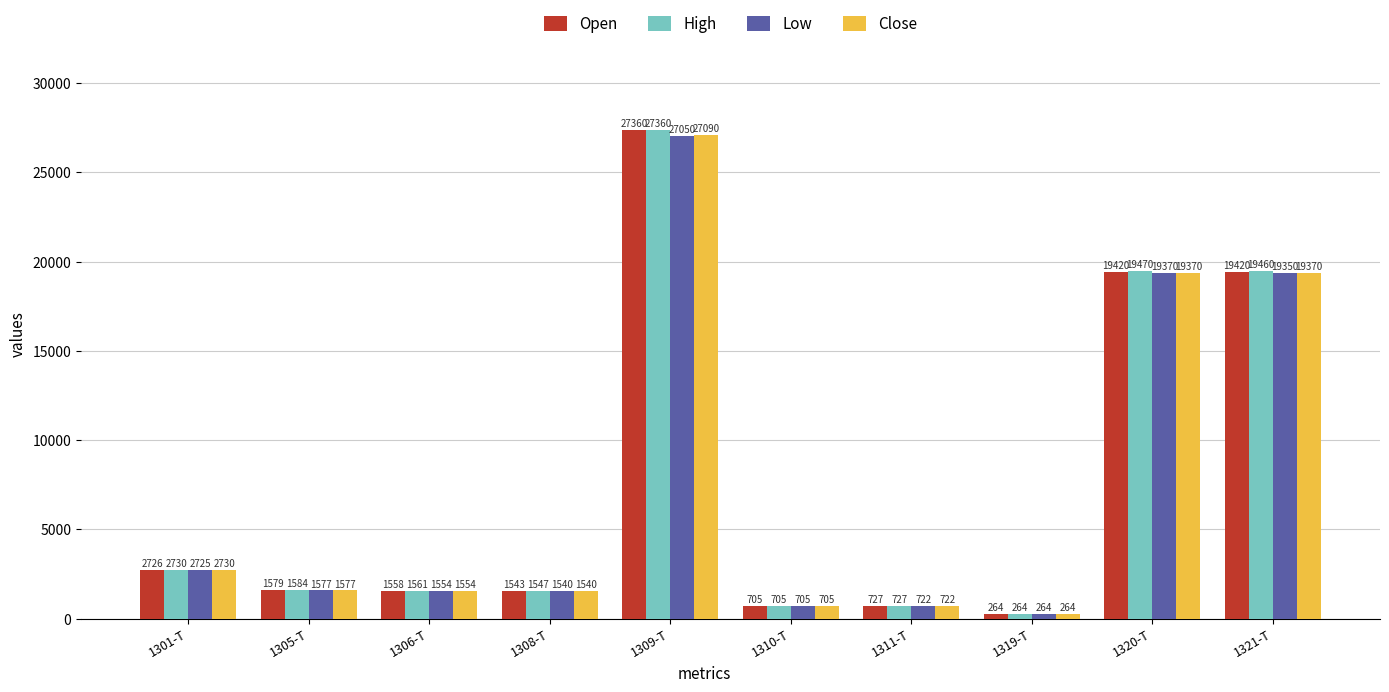

What is the value of the Open bar at the 8th from the left?

264